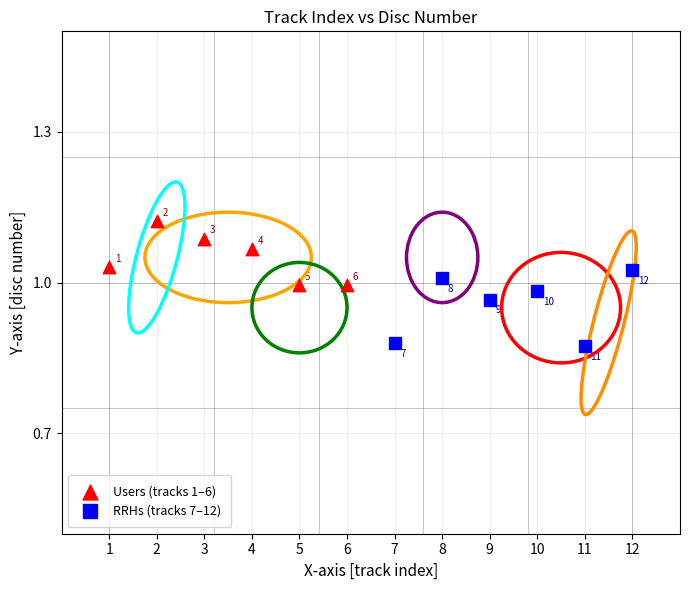

Which series contains the highest Y value?

Users (tracks 1–6)